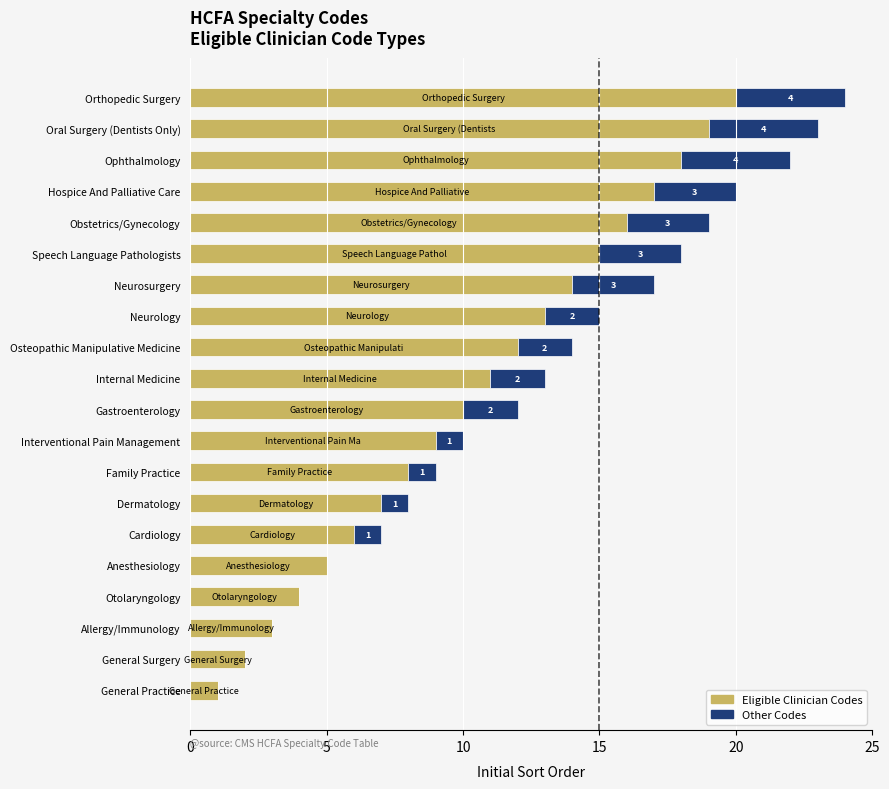

What is the total value across all series at Osteopathic Manipulative Medicine?

14